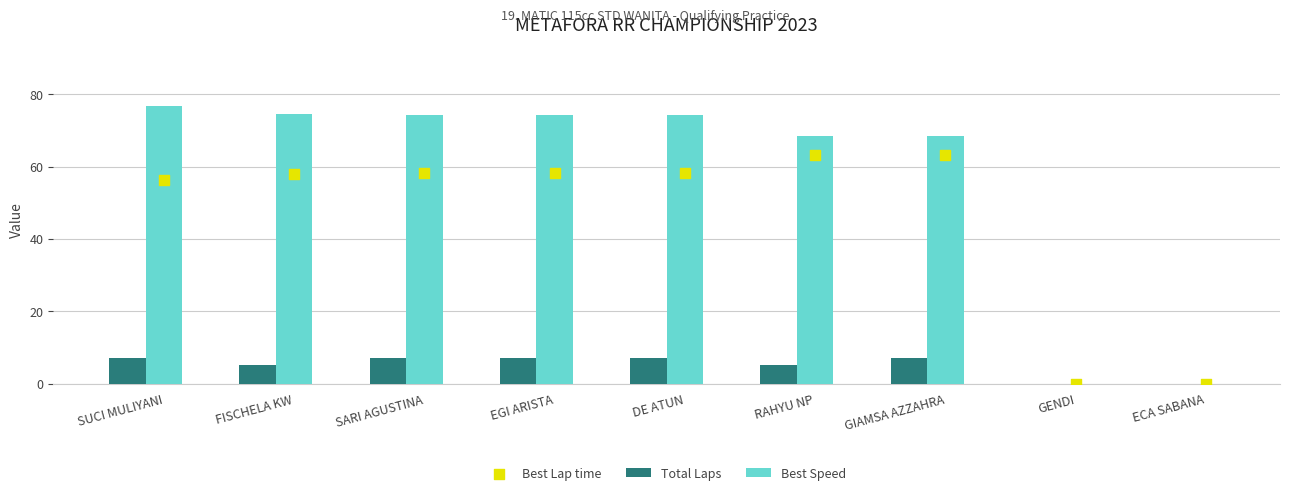

Which series has the largest total across all categories?

Best Speed